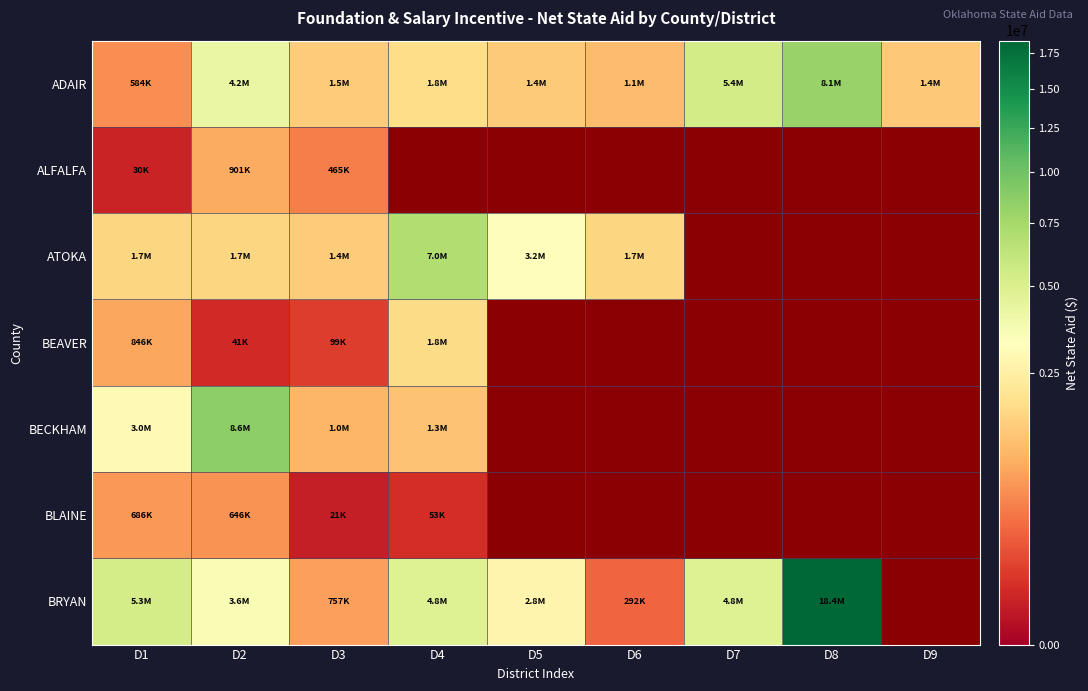

At which label does BLAINE reach its minimum?

D5